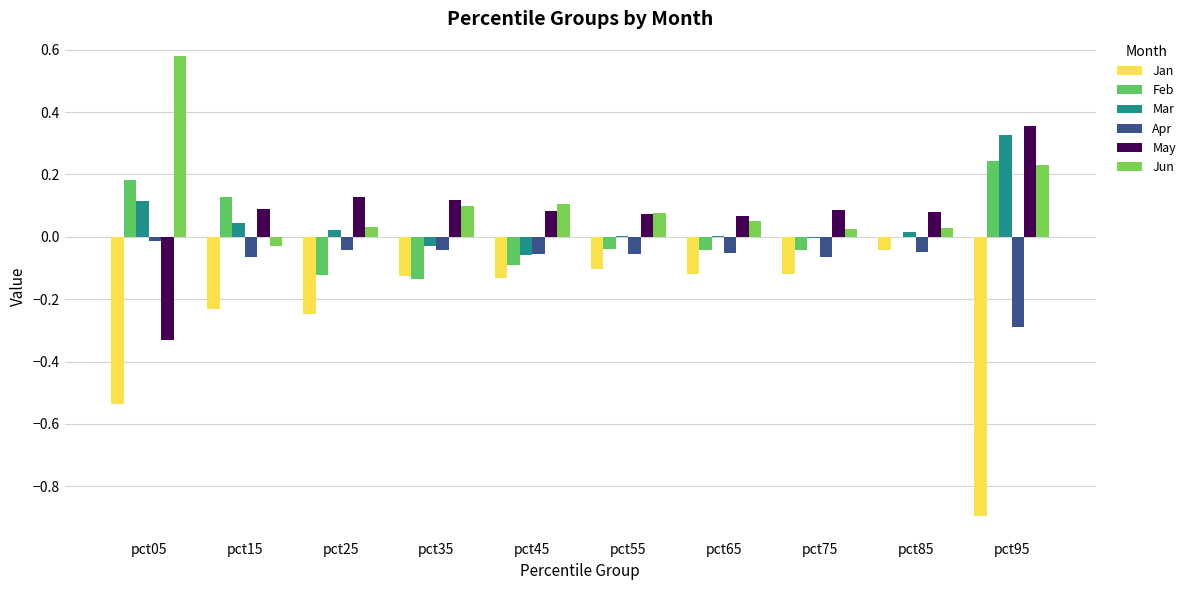

Reading left to right, what are all the values shown in this chart?

Jan: pct05=-0.5	pct15=-0.2	pct25=-0.2	pct35=-0.1	pct45=-0.1	pct55=-0.1	pct65=-0.1	pct75=-0.1	pct85=-0.0	pct95=-0.9
Feb: pct05=0.2	pct15=0.1	pct25=-0.1	pct35=-0.1	pct45=-0.1	pct55=-0.0	pct65=-0.0	pct75=-0.0	pct85=-0.0	pct95=0.2
Mar: pct05=0.1	pct15=0.0	pct25=0.0	pct35=-0.0	pct45=-0.1	pct55=0.0	pct65=0.0	pct75=-0.0	pct85=0.0	pct95=0.3
Apr: pct05=-0.0	pct15=-0.1	pct25=-0.0	pct35=-0.0	pct45=-0.1	pct55=-0.1	pct65=-0.1	pct75=-0.1	pct85=-0.0	pct95=-0.3
May: pct05=-0.3	pct15=0.1	pct25=0.1	pct35=0.1	pct45=0.1	pct55=0.1	pct65=0.1	pct75=0.1	pct85=0.1	pct95=0.4
Jun: pct05=0.6	pct15=-0.0	pct25=0.0	pct35=0.1	pct45=0.1	pct55=0.1	pct65=0.0	pct75=0.0	pct85=0.0	pct95=0.2